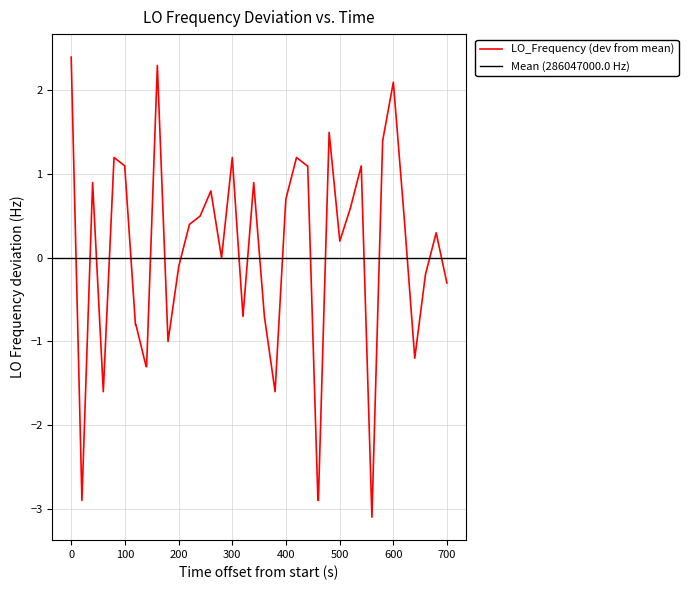

What is the lowest value of the LO_Frequency (dev from mean) series?

-3.1